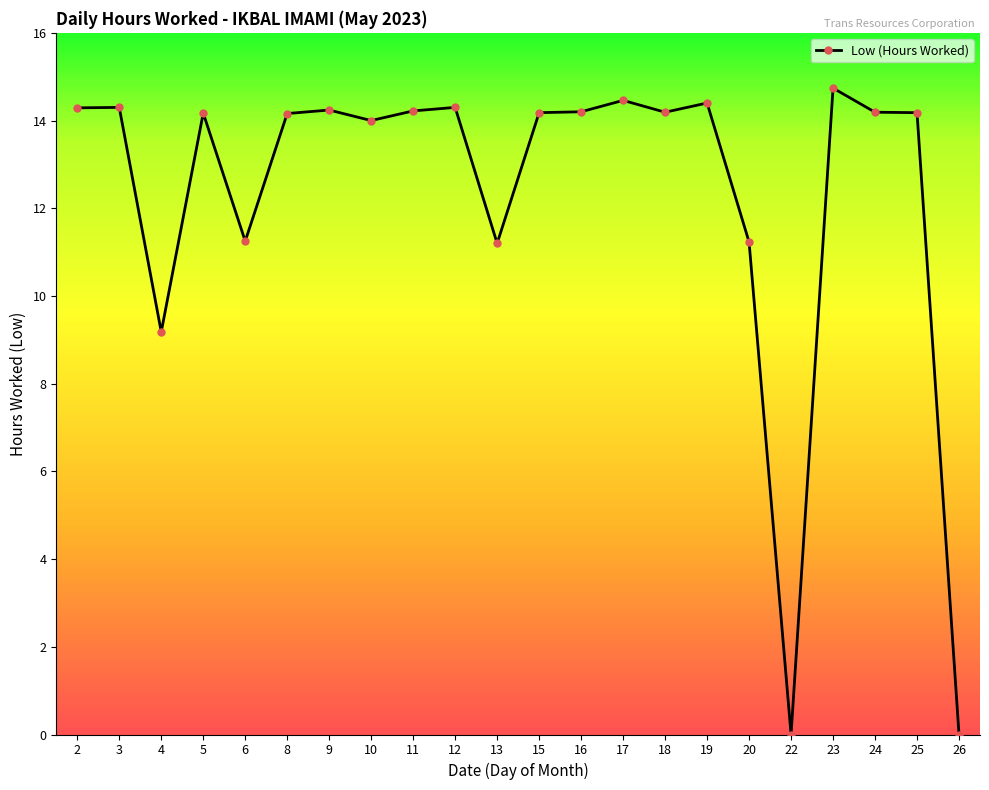

What is the greatest value displayed?

14.7